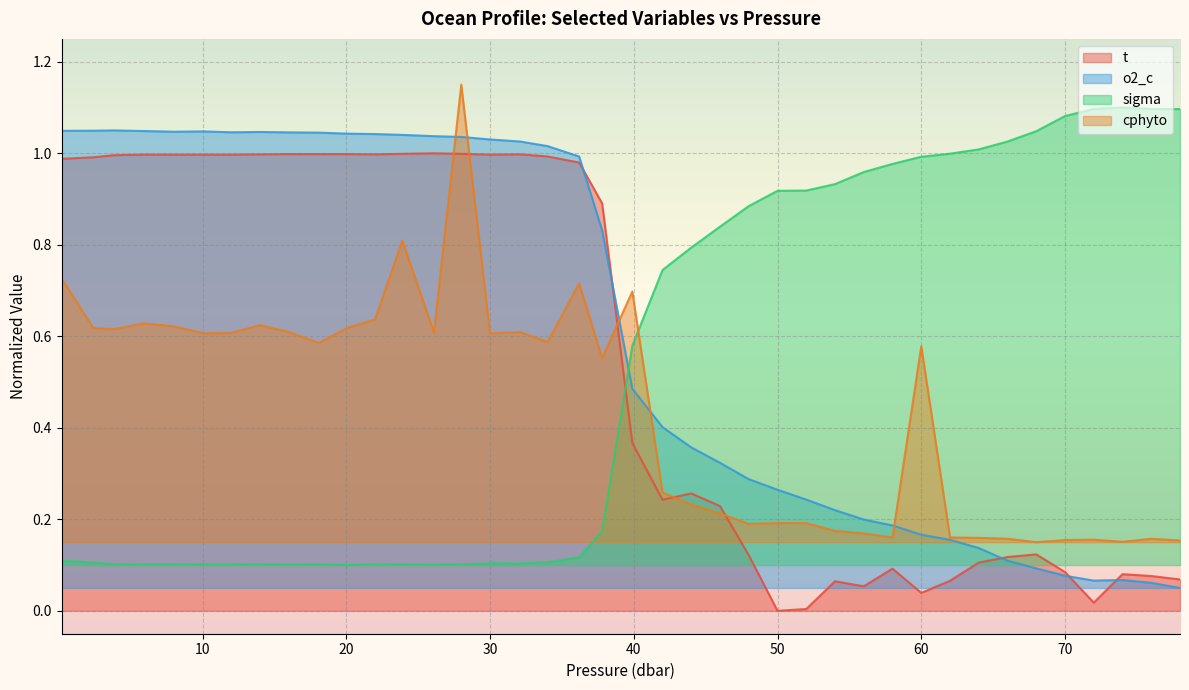

Reading left to right, what are all the values shown in this chart?

t: 0.2=1.0	2.4=1.0	3.9=1.0	5.9=1.0	8.0=1.0	10.1=1.0	12.0=1.0	14.0=1.0	16.0=1.0	18.1=1.0	20.1=1.0	22.0=1.0	23.9=1.0	26.1=1.0	28.0=1.0	30.0=1.0	32.1=1.0	34.0=1.0	36.2=1.0	37.8=0.9	39.9=0.4	42.0=0.2	44.0=0.3	46.0=0.2	48.0=0.1	50.0=0.0	52.0=0.0	54.0=0.1	56.0=0.1	58.0=0.1	60.0=0.0	62.0=0.1	64.0=0.1	66.0=0.1	68.0=0.1	70.0=0.1	72.0=0.0	74.0=0.1	76.0=0.1	78.0=0.1
o2_c: 0.2=1.0	2.4=1.0	3.9=1.0	5.9=1.0	8.0=1.0	10.1=1.0	12.0=1.0	14.0=1.0	16.0=1.0	18.1=1.0	20.1=1.0	22.0=1.0	23.9=1.0	26.1=1.0	28.0=1.0	30.0=1.0	32.1=1.0	34.0=1.0	36.2=1.0	37.8=0.8	39.9=0.5	42.0=0.4	44.0=0.4	46.0=0.3	48.0=0.3	50.0=0.3	52.0=0.2	54.0=0.2	56.0=0.2	58.0=0.2	60.0=0.2	62.0=0.2	64.0=0.1	66.0=0.1	68.0=0.1	70.0=0.1	72.0=0.1	74.0=0.1	76.0=0.1	78.0=0.1
sigma: 0.2=0.1	2.4=0.1	3.9=0.1	5.9=0.1	8.0=0.1	10.1=0.1	12.0=0.1	14.0=0.1	16.0=0.1	18.1=0.1	20.1=0.1	22.0=0.1	23.9=0.1	26.1=0.1	28.0=0.1	30.0=0.1	32.1=0.1	34.0=0.1	36.2=0.1	37.8=0.2	39.9=0.6	42.0=0.7	44.0=0.8	46.0=0.8	48.0=0.9	50.0=0.9	52.0=0.9	54.0=0.9	56.0=1.0	58.0=1.0	60.0=1.0	62.0=1.0	64.0=1.0	66.0=1.0	68.0=1.0	70.0=1.1	72.0=1.1	74.0=1.1	76.0=1.1	78.0=1.1
cphyto: 0.2=0.7	2.4=0.6	3.9=0.6	5.9=0.6	8.0=0.6	10.1=0.6	12.0=0.6	14.0=0.6	16.0=0.6	18.1=0.6	20.1=0.6	22.0=0.6	23.9=0.8	26.1=0.6	28.0=1.1	30.0=0.6	32.1=0.6	34.0=0.6	36.2=0.7	37.8=0.6	39.9=0.7	42.0=0.3	44.0=0.2	46.0=0.2	48.0=0.2	50.0=0.2	52.0=0.2	54.0=0.2	56.0=0.2	58.0=0.2	60.0=0.6	62.0=0.2	64.0=0.2	66.0=0.2	68.0=0.2	70.0=0.2	72.0=0.2	74.0=0.2	76.0=0.2	78.0=0.2